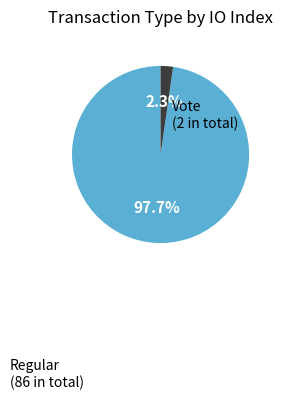

Is there any slice that represents more than half of the pie?

Yes